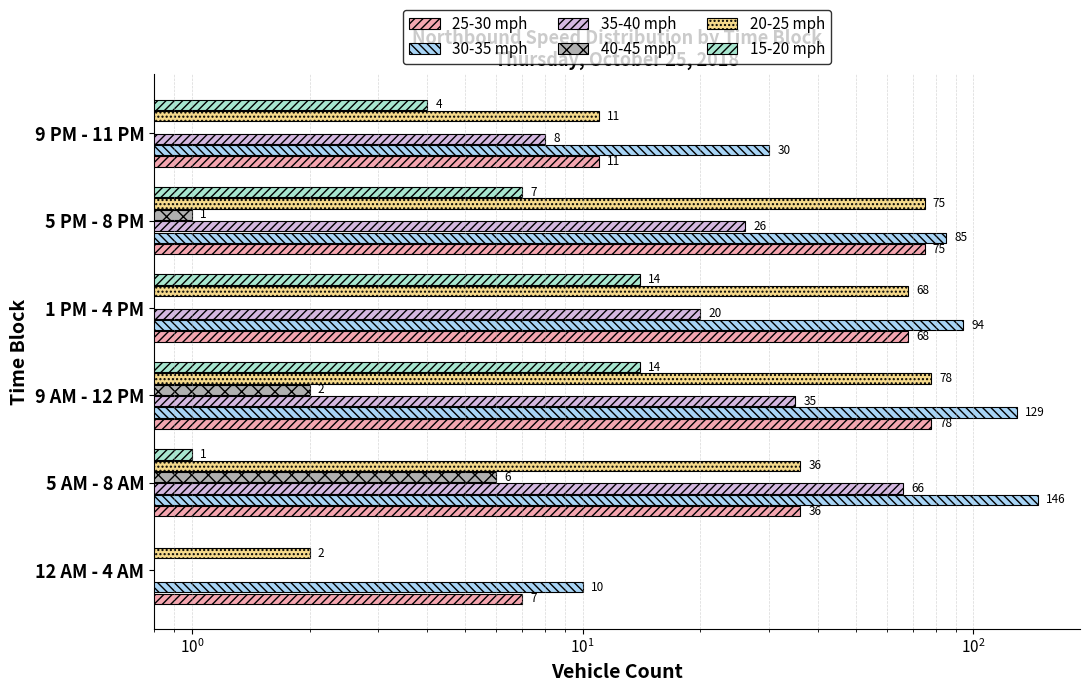

What are all the series names shown in the legend?

25-30 mph, 30-35 mph, 35-40 mph, 40-45 mph, 20-25 mph, 15-20 mph